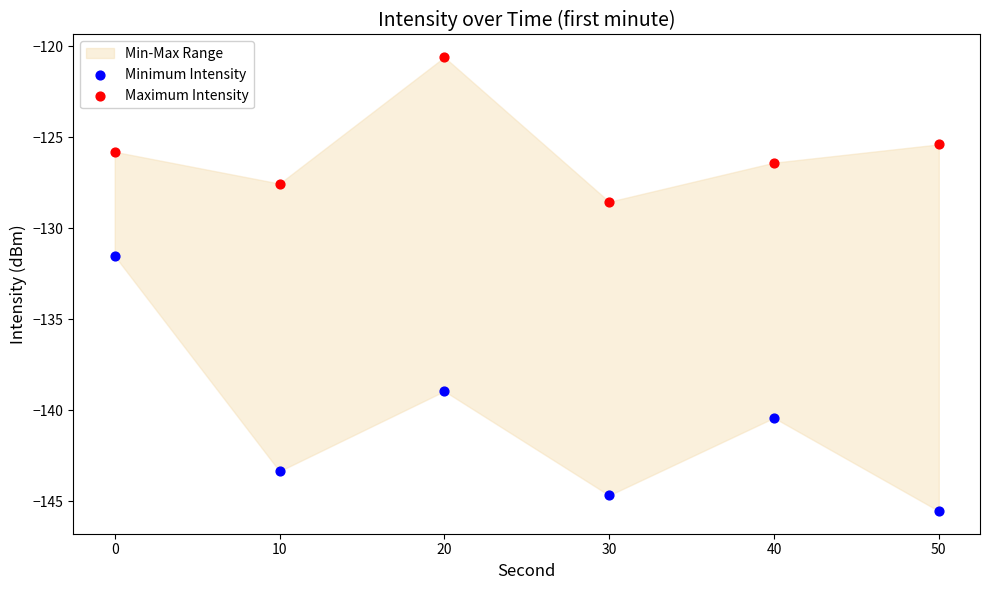

Across all data points, what is the range of X values (max minus min)?

50.0